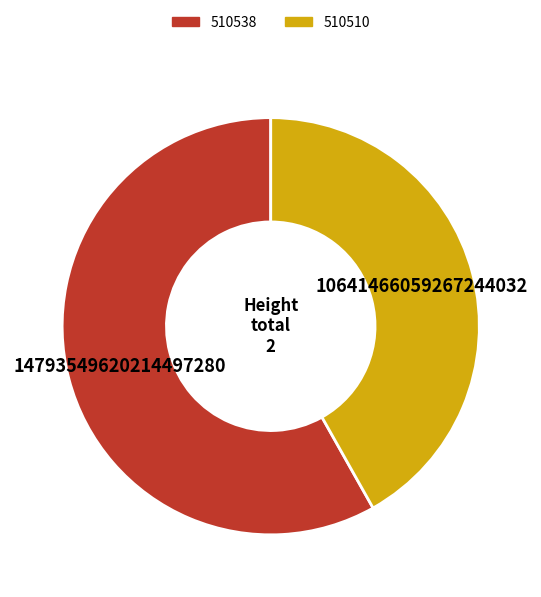

Between 510538 and 510510, which is larger?

510538